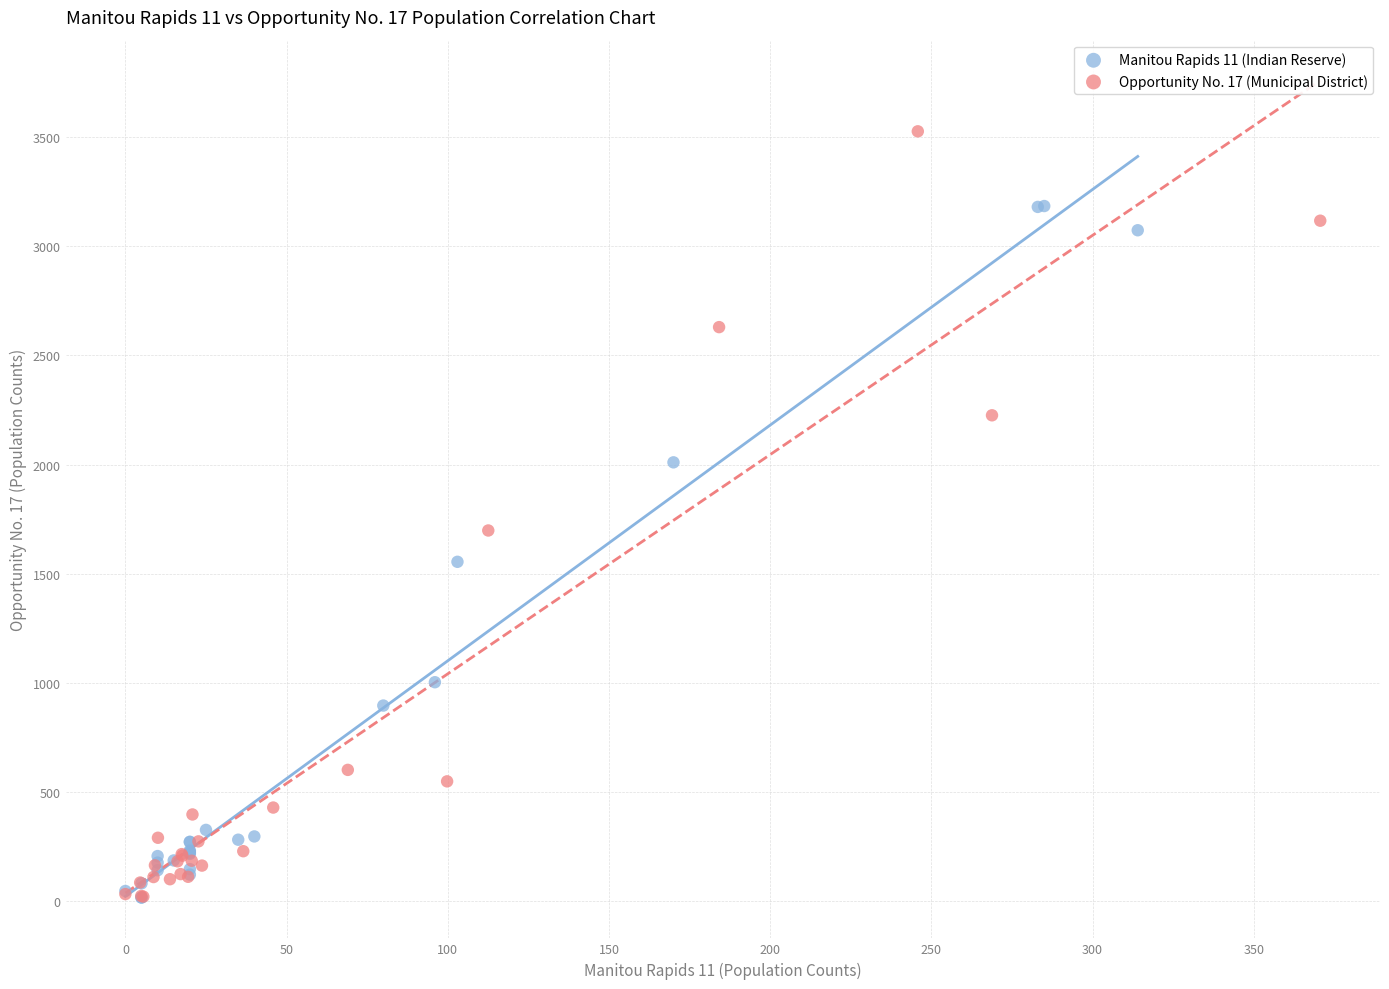

Which series contains the highest Y value?

Opportunity No. 17 (Municipal District)